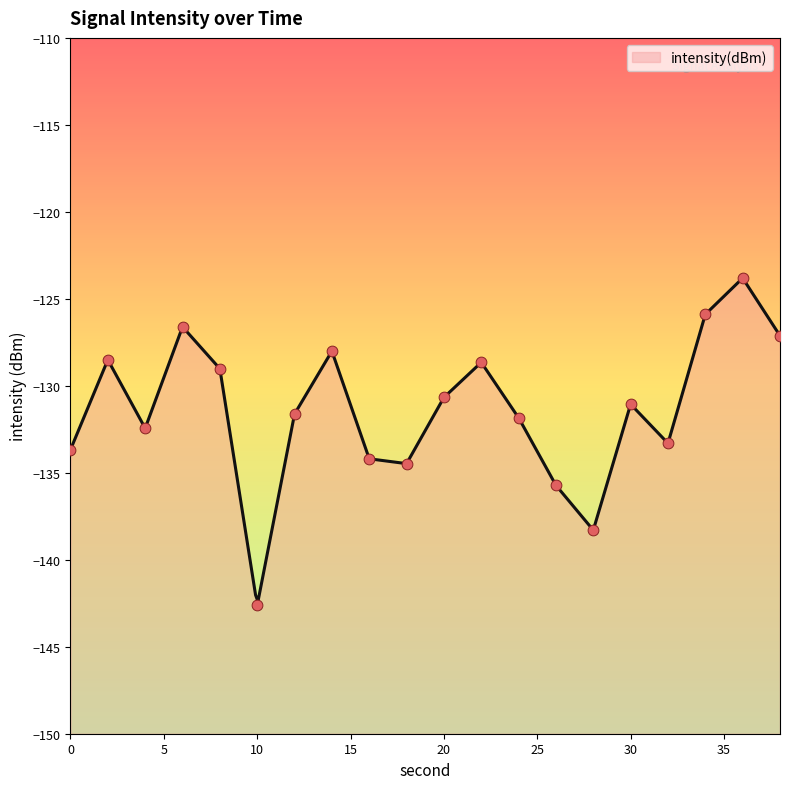

Which has a higher value, 0 or 14?

14